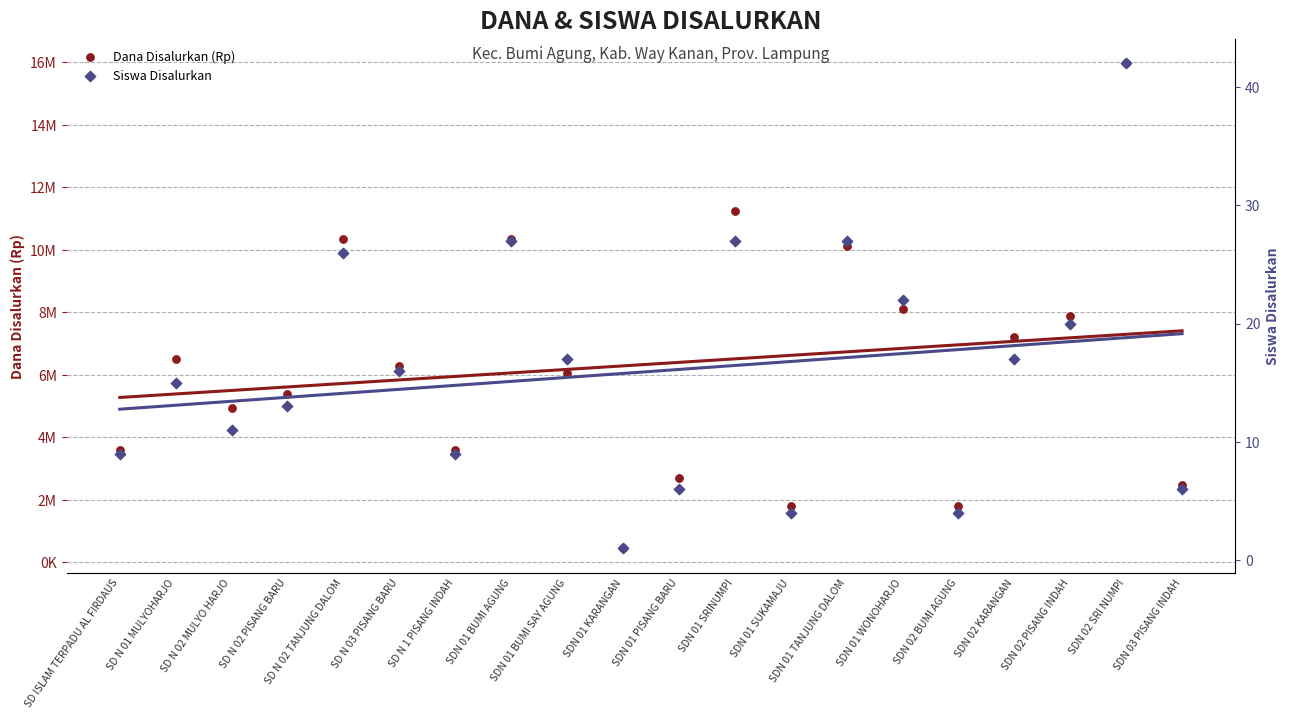

Is the value of Dana Disalurkan (Rp) at SD ISLAM TERPADU AL FIRDAUS greater than the value of Siswa Disalurkan at SDN 01 TANJUNG DALOM?

Yes